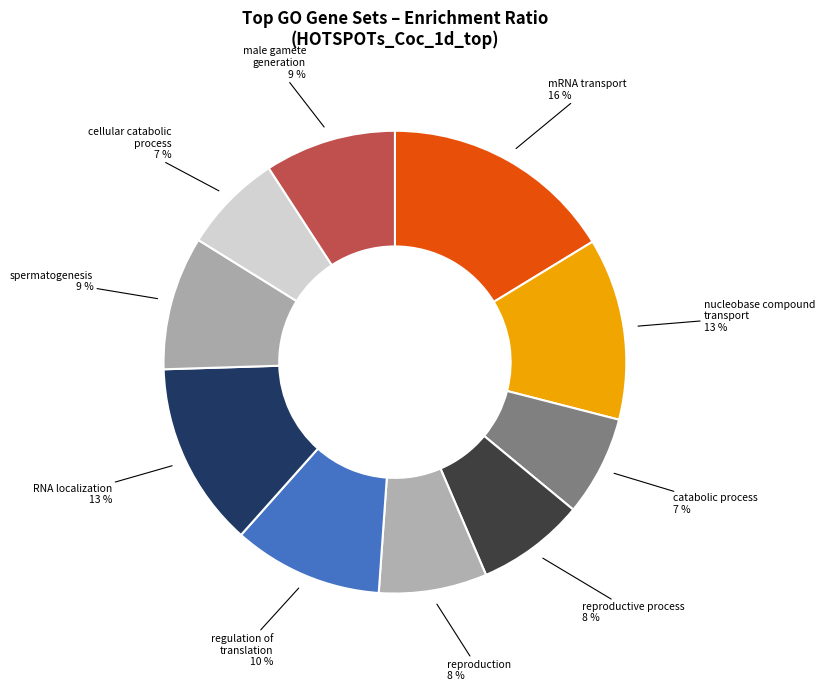

Does any single category account for the majority?

No